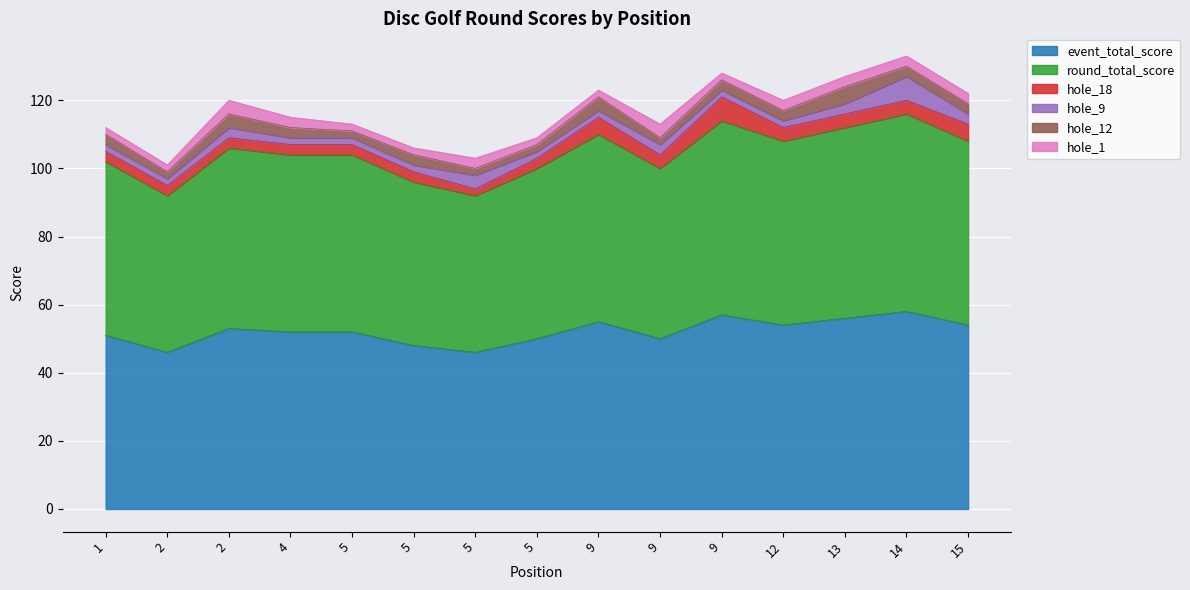

Reading left to right, extract all data points from this chart.

event_total_score: 51	46	53	52	52	48	46	50	55	50	57	54	56	58	54
round_total_score: 51	46	53	52	52	48	46	50	55	50	57	54	56	58	54
hole_18: 3	3	3	3	3	3	2	3	5	4	7	4	4	4	5
hole_9: 2	2	3	2	2	2	4	2	2	3	2	2	3	7	3
hole_12: 3	2	4	3	2	3	2	2	4	2	3	3	5	3	3
hole_1: 2	2	4	3	2	2	3	2	2	4	2	3	3	3	3